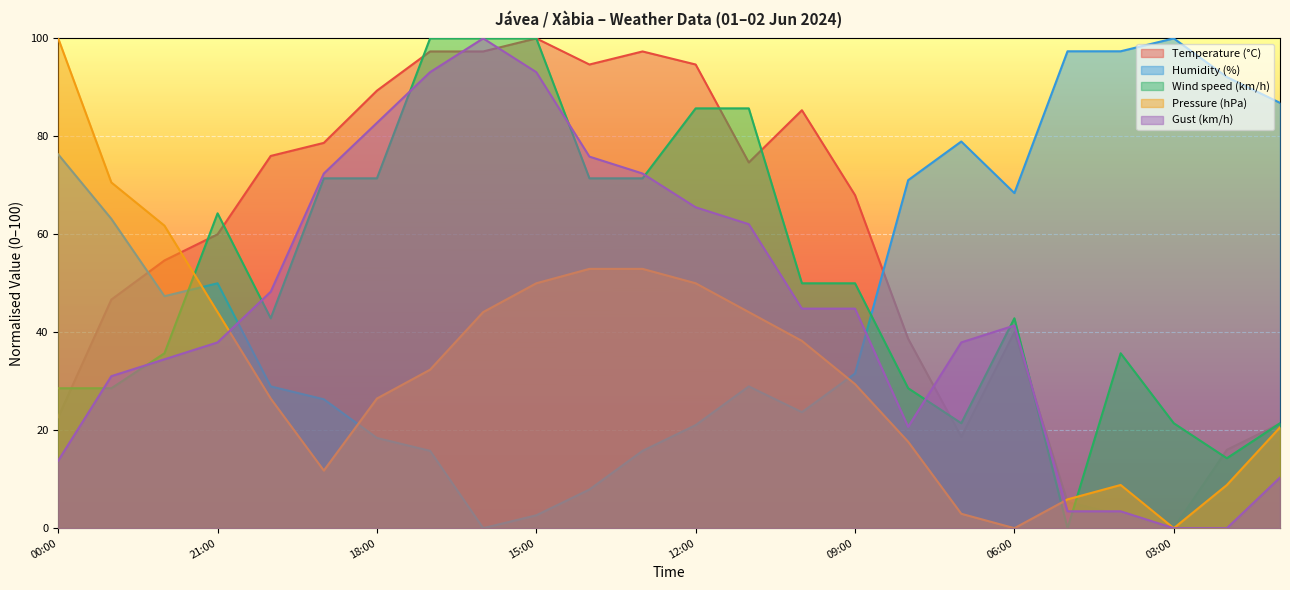

What are all the series names shown in the legend?

Temperature (°C), Humidity (%), Wind speed (km/h), Pressure (hPa), Gust (km/h)